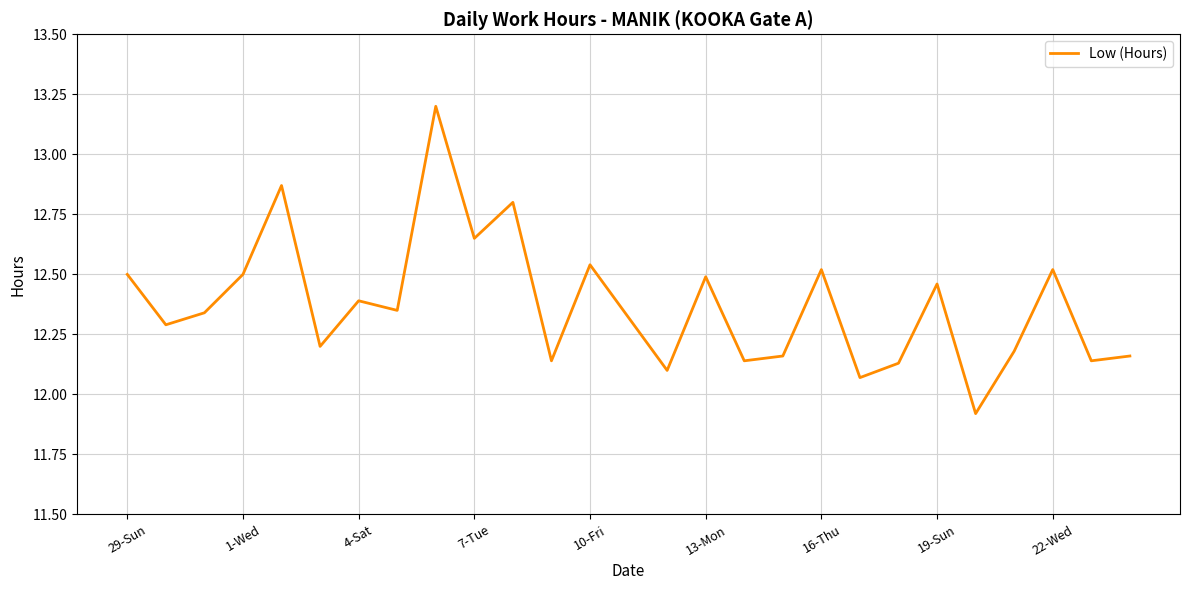

What is the greatest value displayed?

13.2